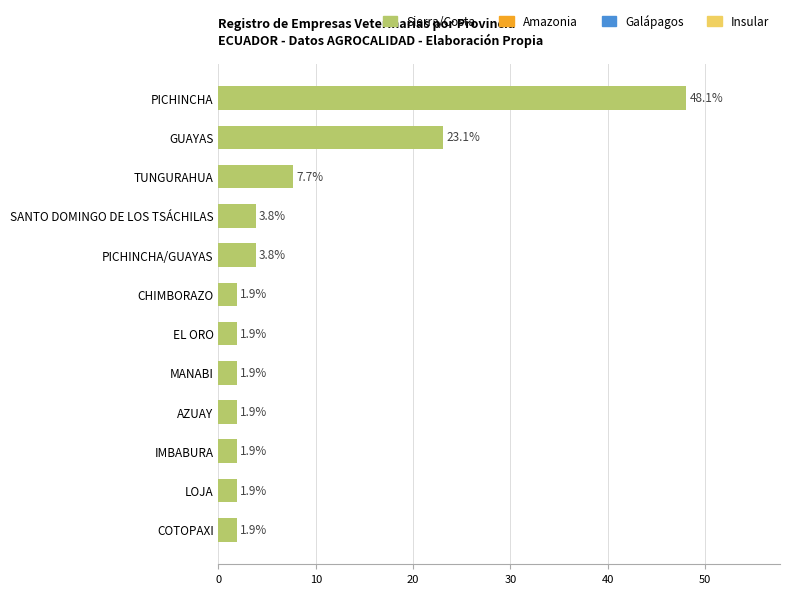

Where is the data nearest to the value 25?

GUAYAS